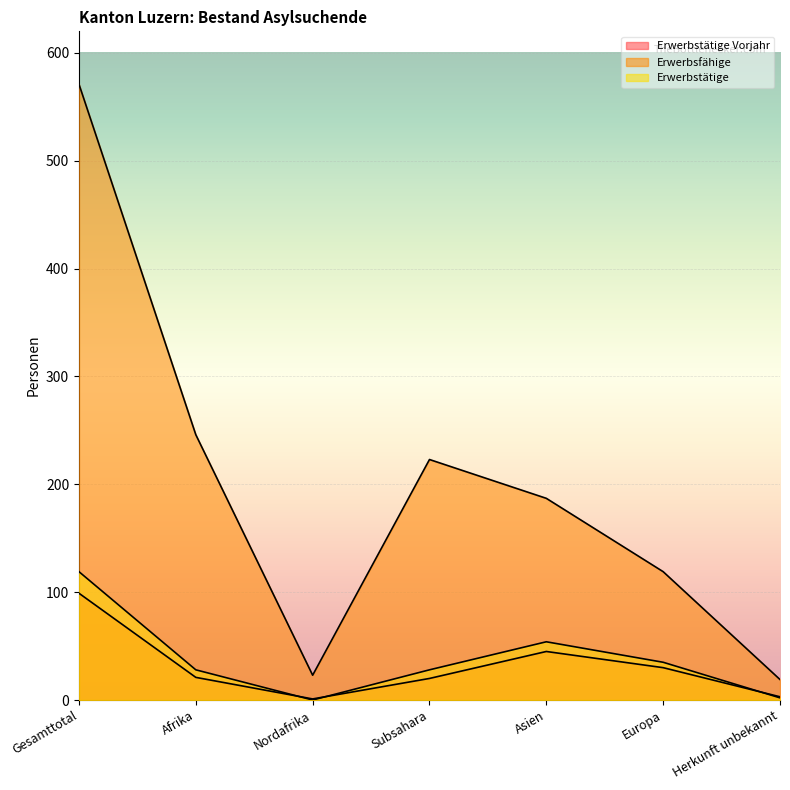

Rank the series by their maximum value, from lowest to highest.

Erwerbstätige Vorjahr, Erwerbstätige, Erwerbsfähige